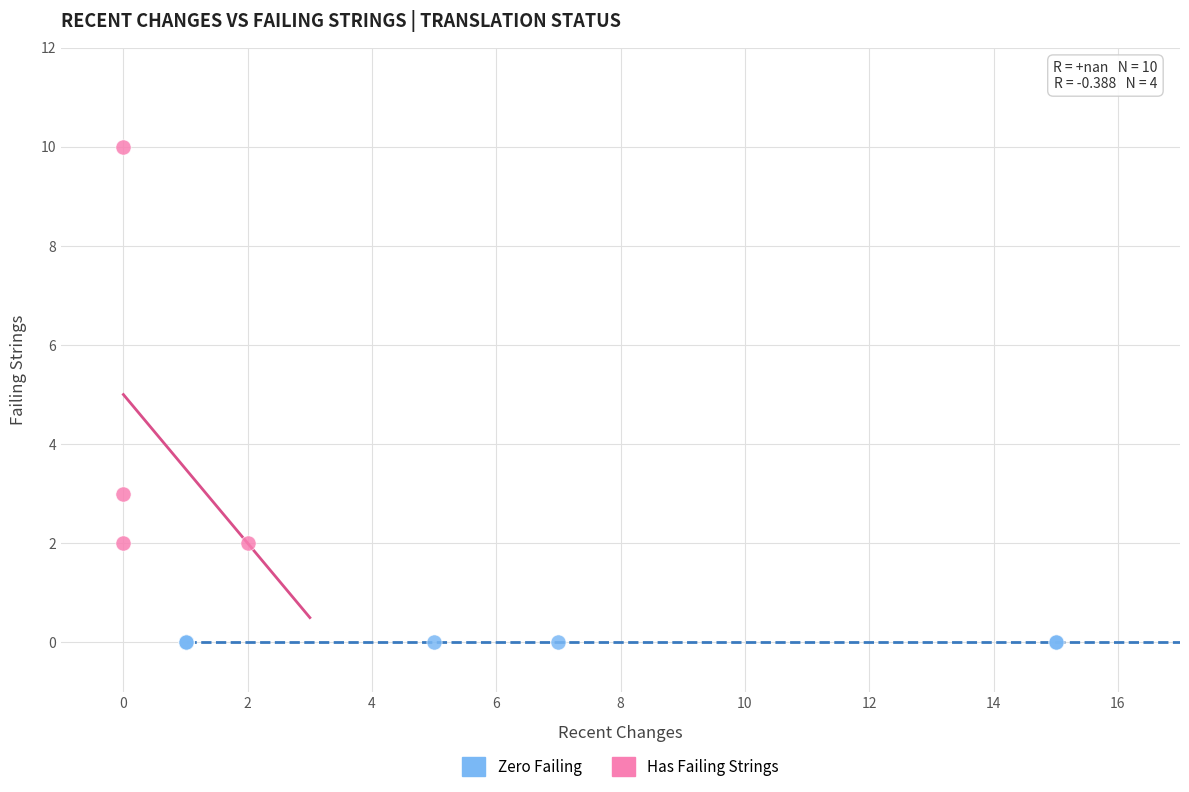

Which series reaches the minimum Y coordinate?

Zero Failing